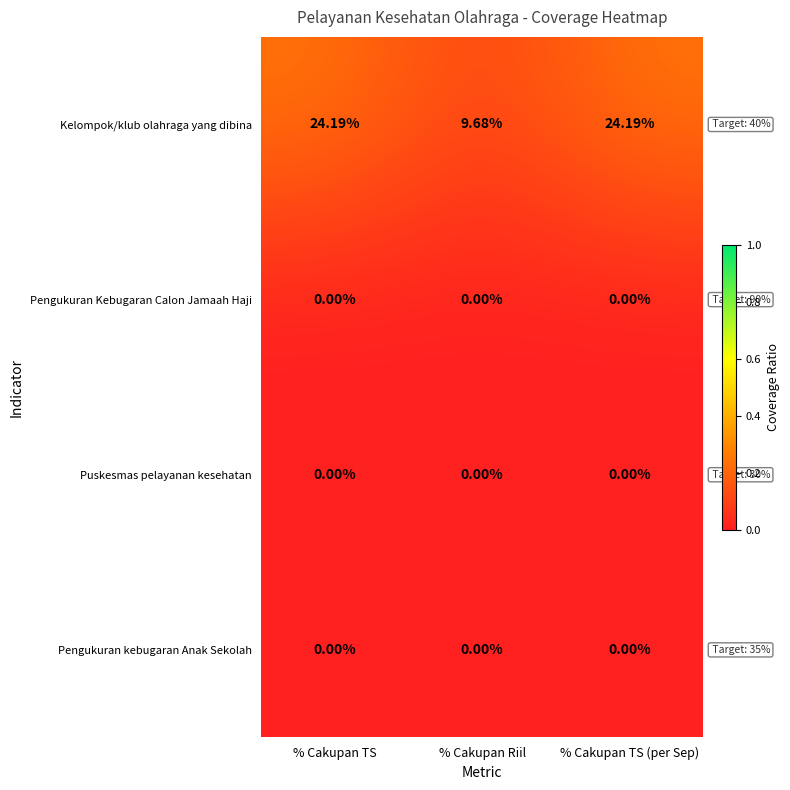

Count the number of categories in the chart.

3